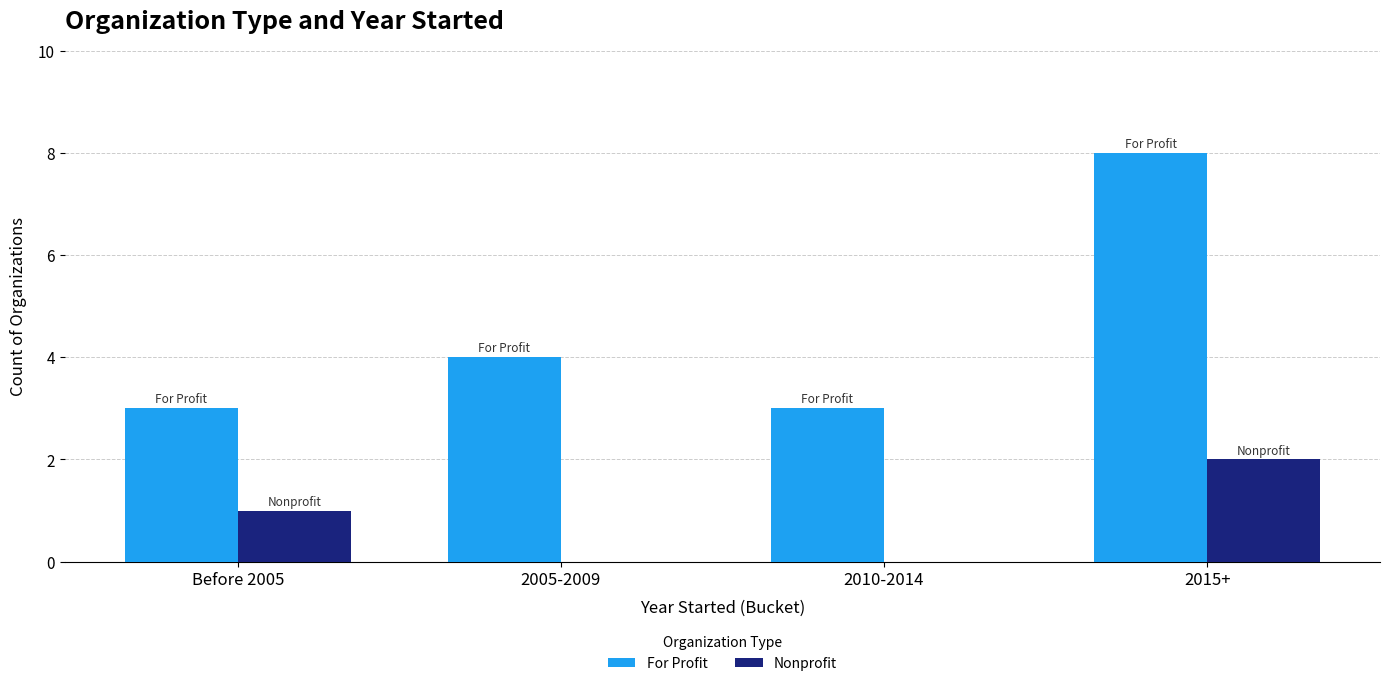

Reading left to right, list all the values displayed in this chart.

For Profit: Before 2005=3	2005-2009=4	2010-2014=3	2015+=8
Nonprofit: Before 2005=1	2005-2009=0	2010-2014=0	2015+=2